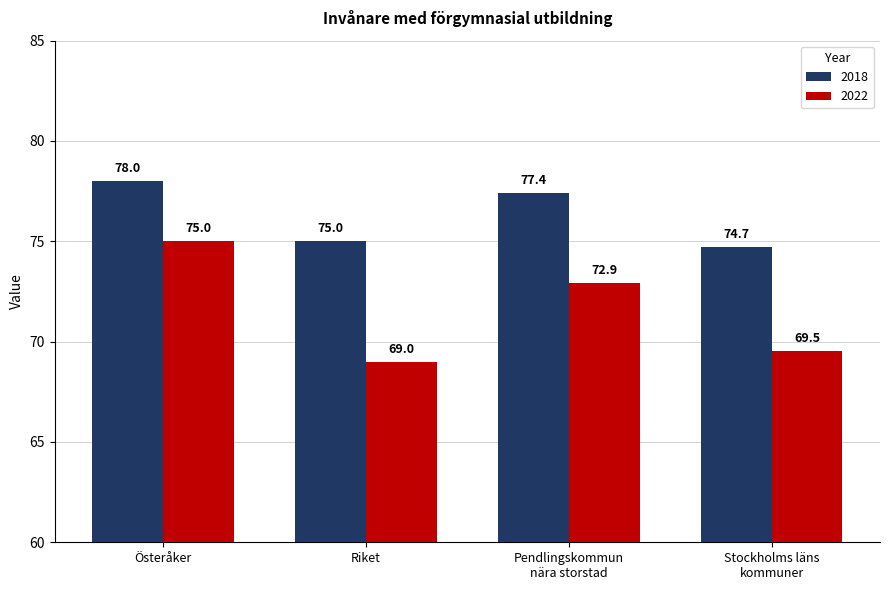

The value of 2018 at Österåker is 104.3. True or false?

False